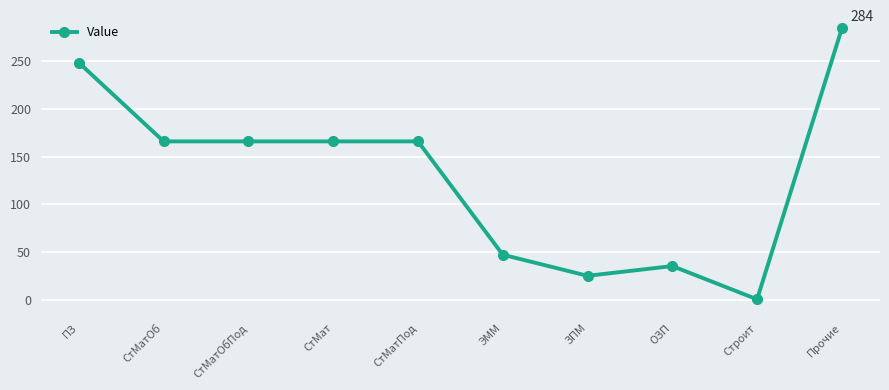

The chart shows a value of 35.3 at ОЗП. True or false?

True